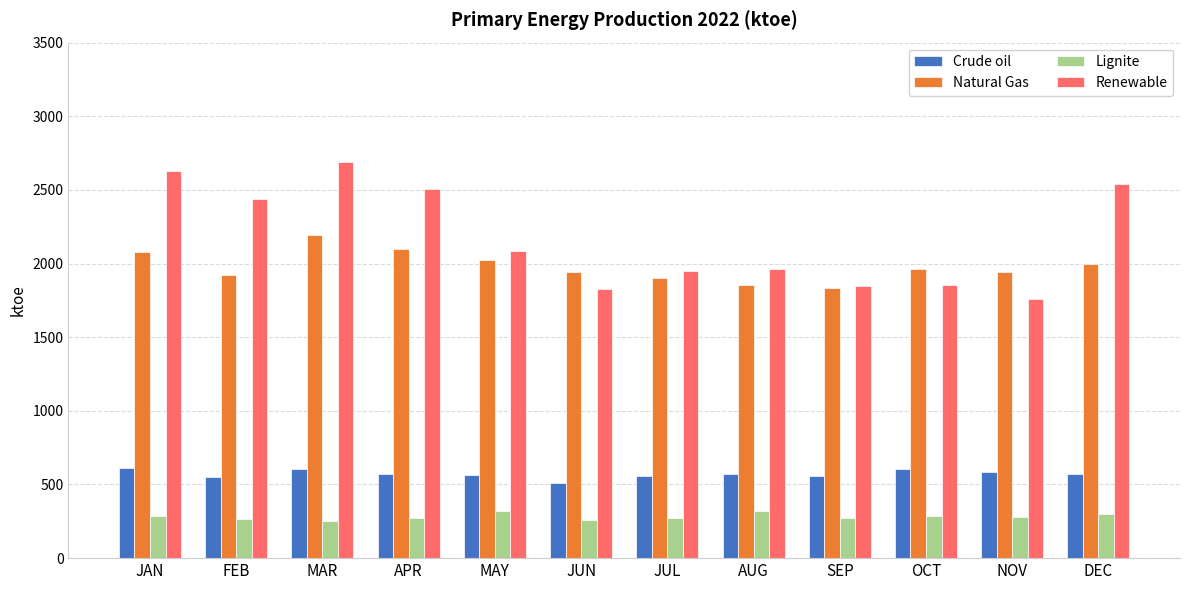

At which label does Natural Gas first exceed 1961?

JAN